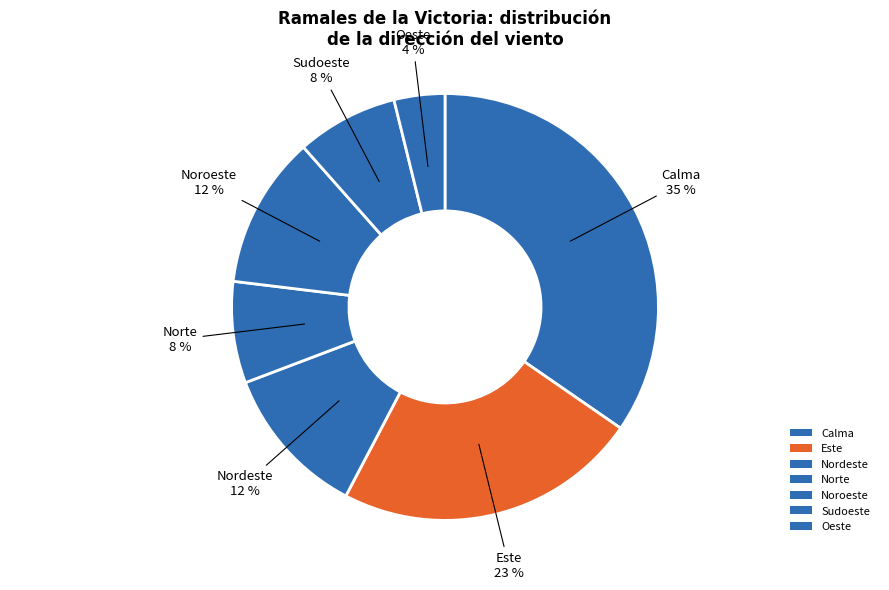

What percentage is the Nordeste slice, to the nearest percent?

12%